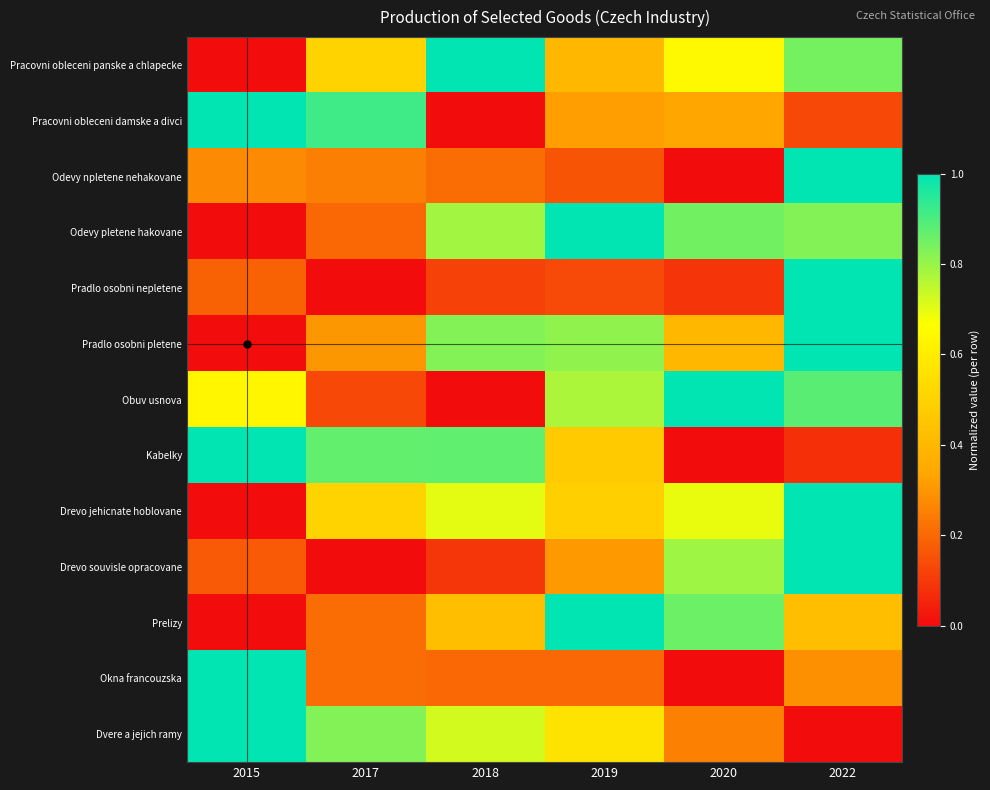

Reading left to right, extract all data points from this chart.

Pracovni obleceni panske a chlapecke: 2015=0.0	2017=0.5	2018=1.0	2019=0.4	2020=0.6	2022=0.8
Pracovni obleceni damske a divci: 2015=1.0	2017=0.9	2018=0.0	2019=0.3	2020=0.3	2022=0.1
Odevy npletene nehakovane: 2015=0.3	2017=0.3	2018=0.2	2019=0.2	2020=0.0	2022=1.0
Odevy pletene hakovane: 2015=0.0	2017=0.2	2018=0.8	2019=1.0	2020=0.8	2022=0.8
Pradlo osobni nepletene: 2015=0.2	2017=0.0	2018=0.1	2019=0.1	2020=0.1	2022=1.0
Pradlo osobni pletene: 2015=0.0	2017=0.3	2018=0.8	2019=0.8	2020=0.4	2022=1.0
Obuv usnova: 2015=0.6	2017=0.1	2018=0.0	2019=0.8	2020=1.0	2022=0.9
Kabelky: 2015=1.0	2017=0.9	2018=0.9	2019=0.5	2020=0.0	2022=0.1
Drevo jehicnate hoblovane: 2015=0.0	2017=0.5	2018=0.7	2019=0.5	2020=0.7	2022=1.0
Drevo souvisle opracovane: 2015=0.2	2017=0.0	2018=0.1	2019=0.3	2020=0.8	2022=1.0
Prelizy: 2015=0.0	2017=0.2	2018=0.4	2019=1.0	2020=0.9	2022=0.4
Okna francouzska: 2015=1.0	2017=0.2	2018=0.2	2019=0.2	2020=0.0	2022=0.3
Dvere a jejich ramy: 2015=1.0	2017=0.8	2018=0.7	2019=0.6	2020=0.3	2022=0.0